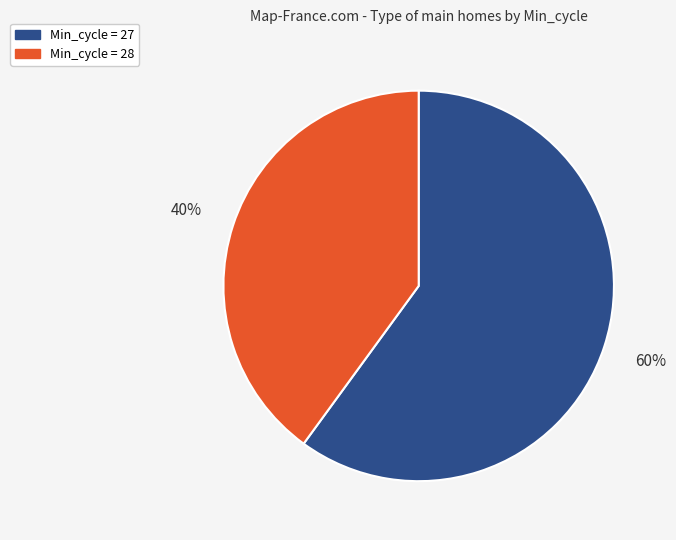

Is there any slice that represents more than half of the pie?

Yes